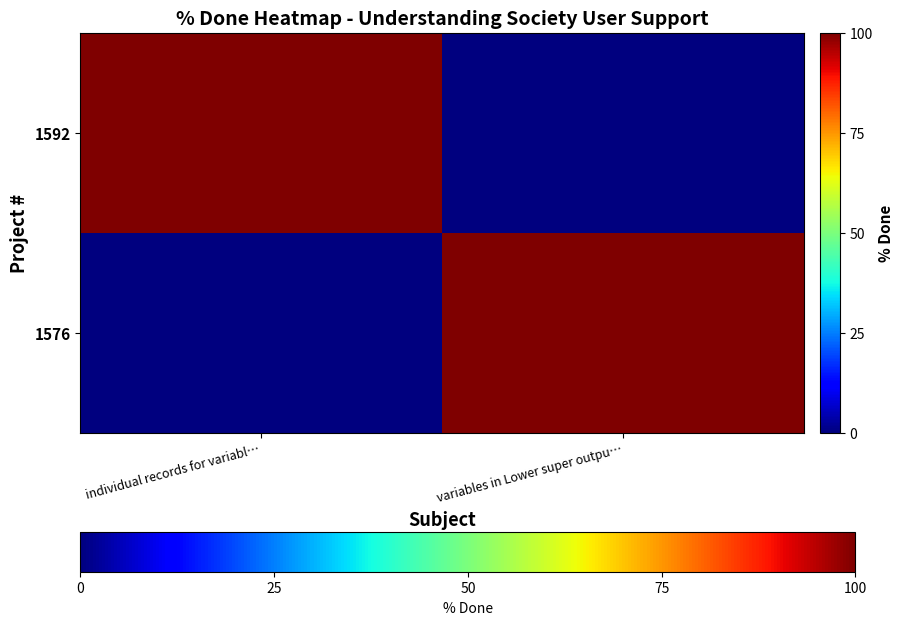

List the series in order of their peak value, highest first.

1592, 1576